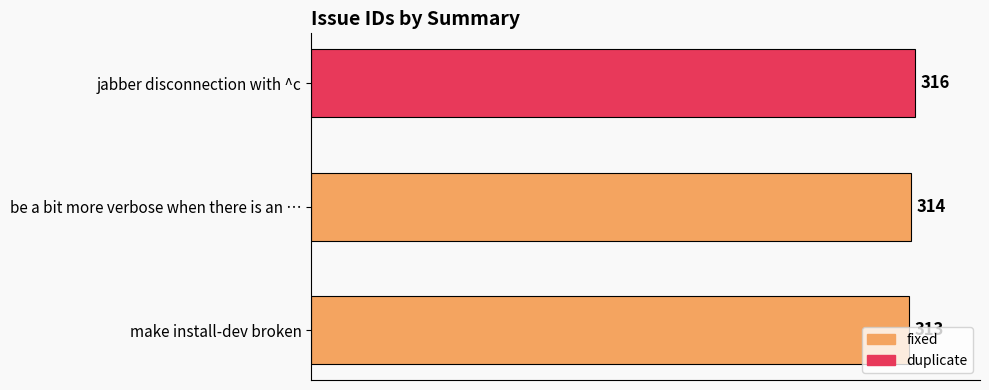

Rank the categories by value from highest to lowest.

jabber disconnection with ^c, be a bit more verbose when there is an …, make install-dev broken